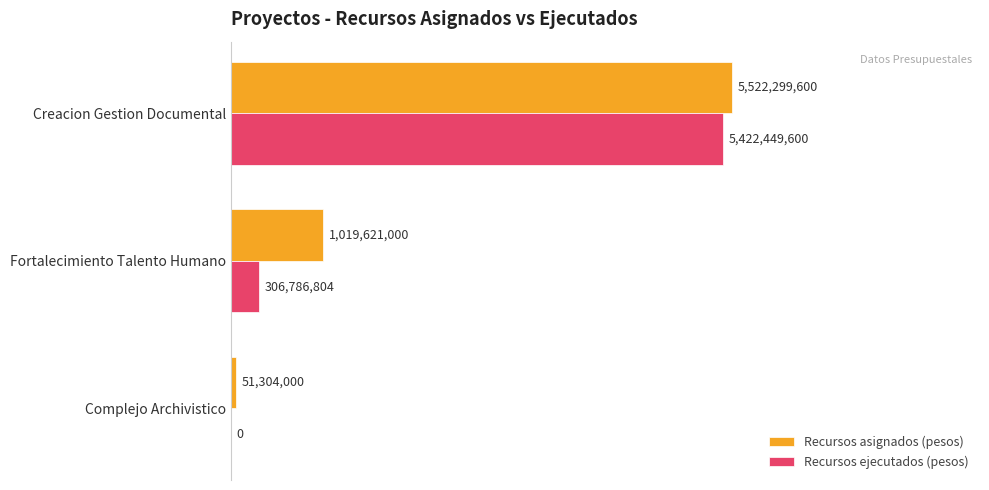

What are all the series names shown in the legend?

Recursos asignados (pesos), Recursos ejecutados (pesos)